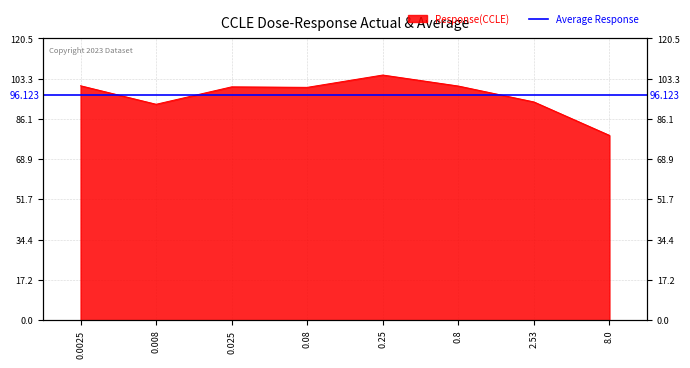

Reading right to left, what are all the values shown in this chart?

8.0=79.0	2.53=93.3	0.8=100.1	0.25=104.8	0.08=99.5	0.025=99.8	0.008=92.3	0.0025=100.2